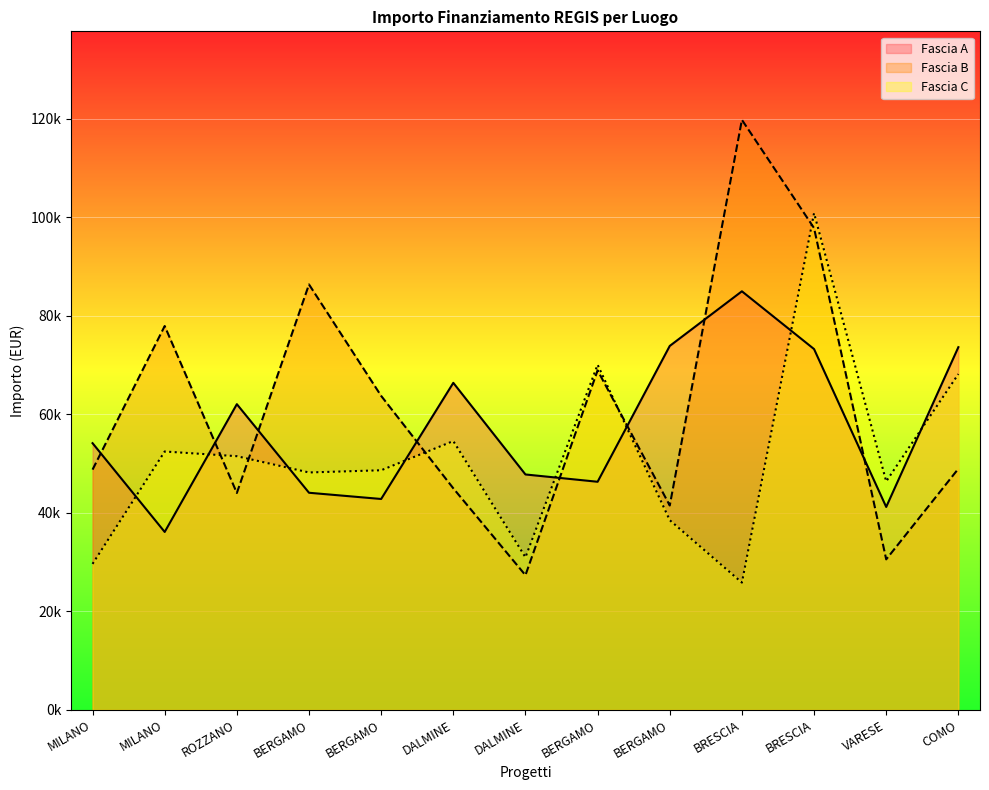

What is the difference between the maximum and minimum values in the Fascia B series?

92440.5